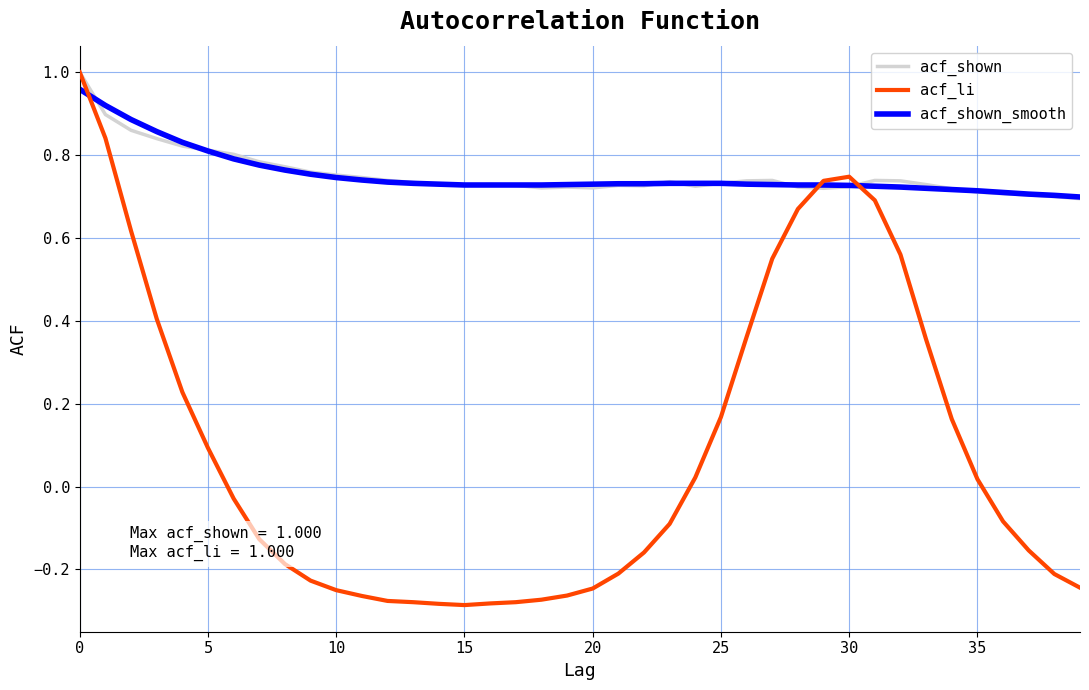

Which series has the widest spread of values?

acf_li